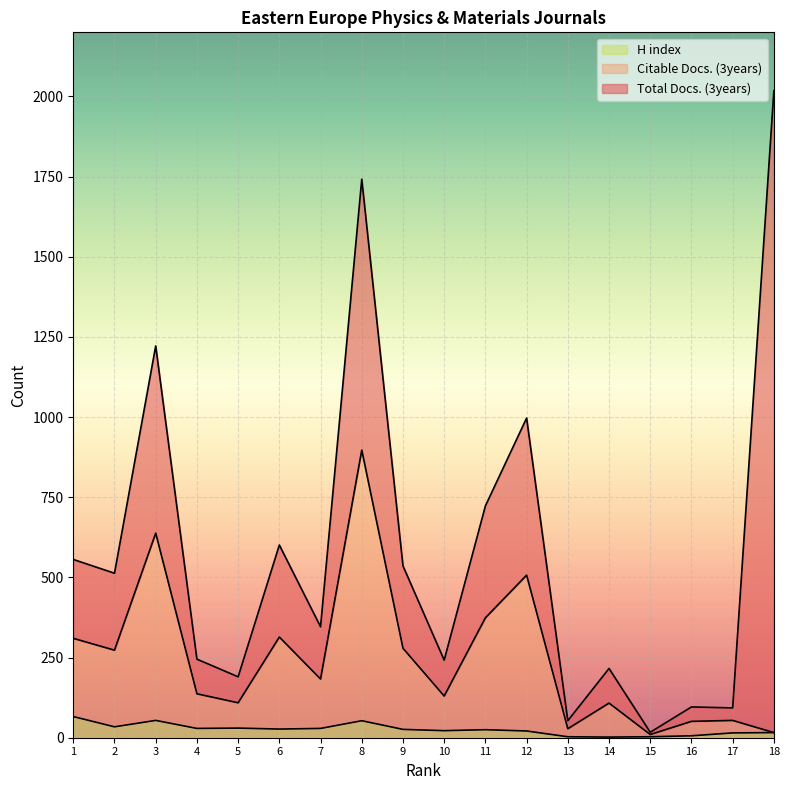

True or false: Citable Docs. (3years) and H index intersect in this chart.

False